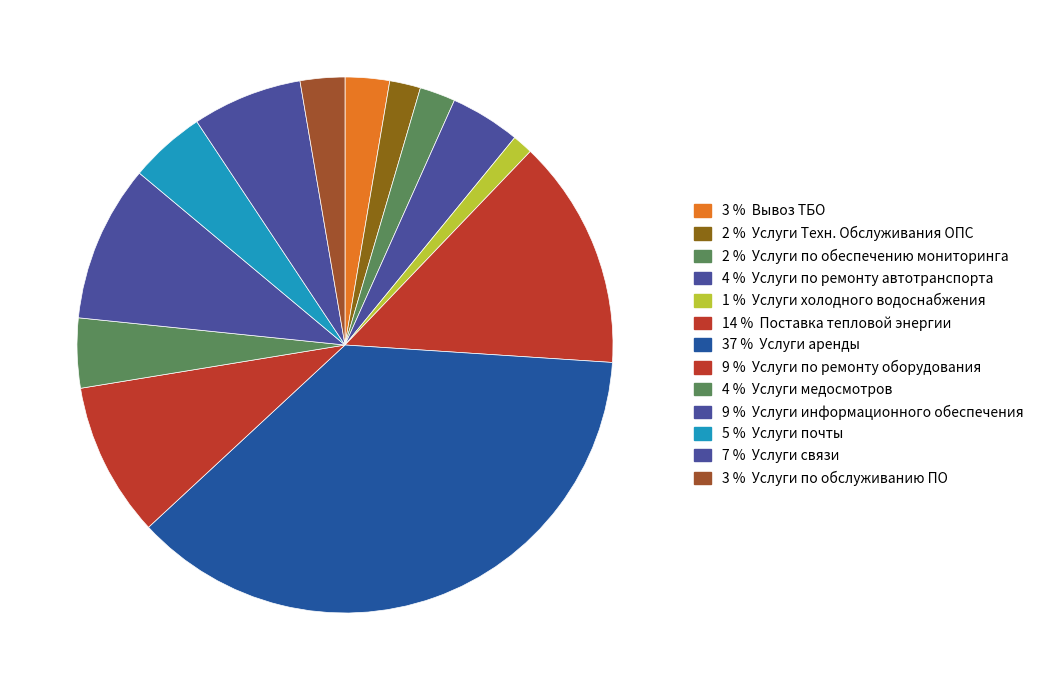

How many segments does this pie chart have?

13